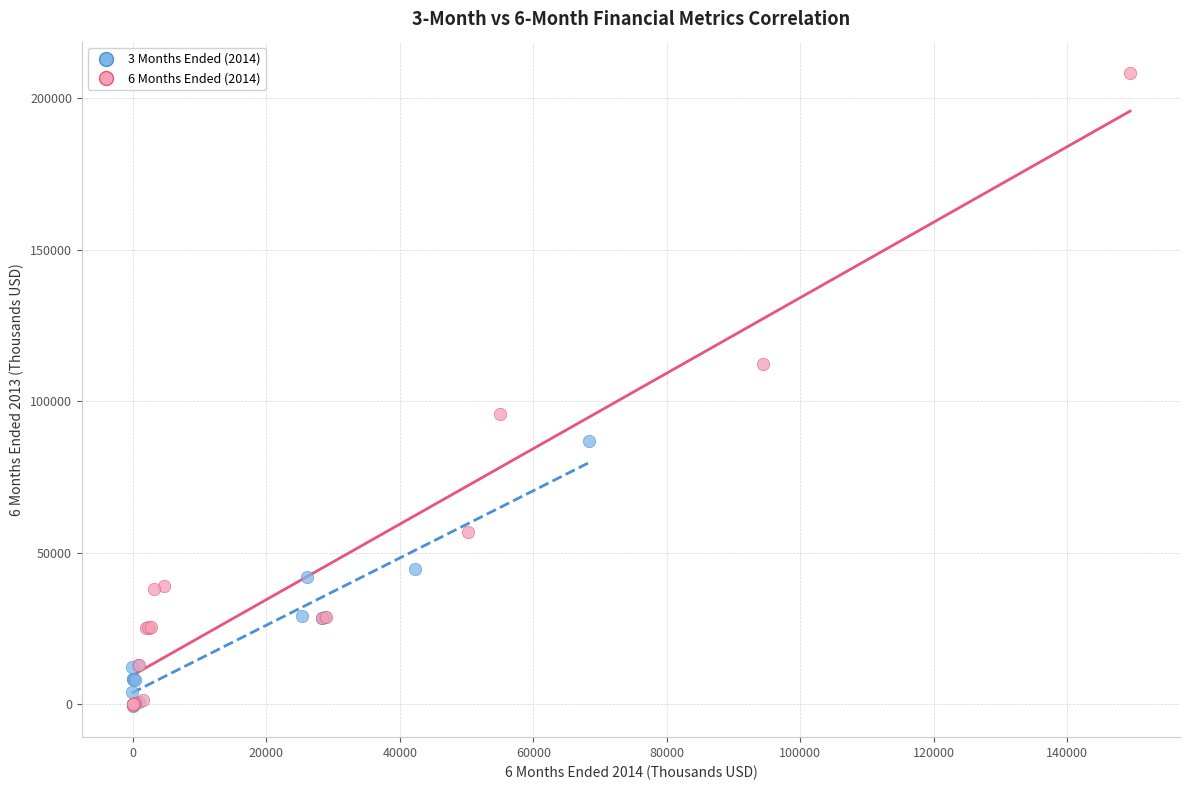

Which series has the widest spread of Y values?

6 Months Ended (2014)